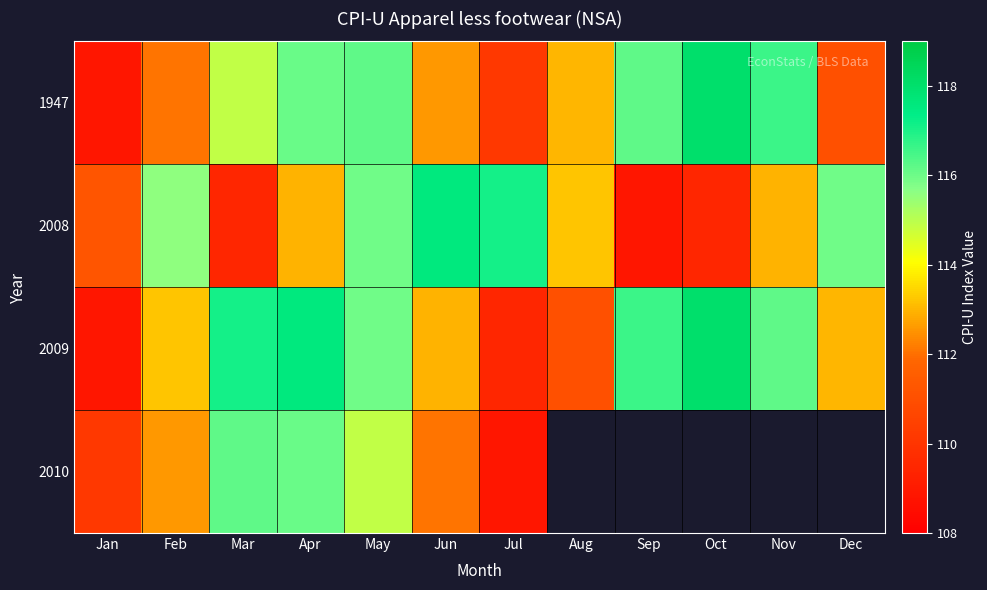

At how many categories does at least one series exceed 105?

12